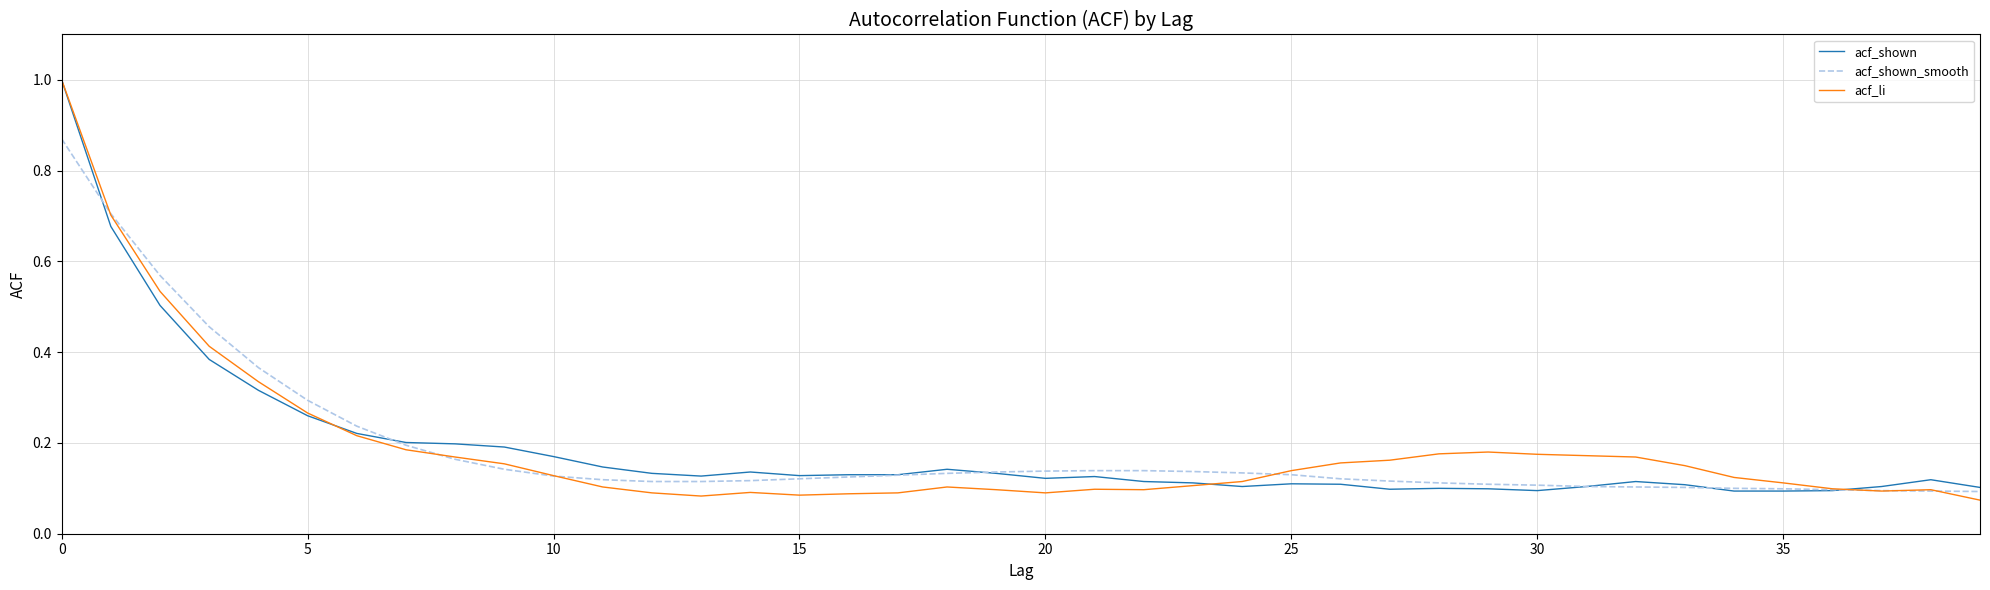

Rank the series by their average value, from highest to lowest.

acf_li, acf_shown_smooth, acf_shown